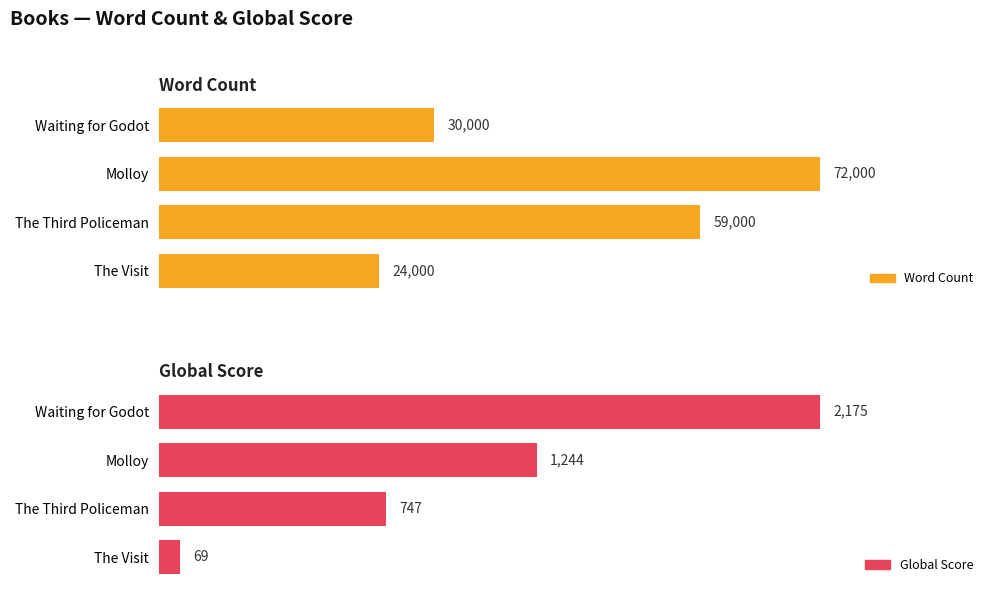

True or false: Word Count has a value of 30000 at Waiting for Godot.

True